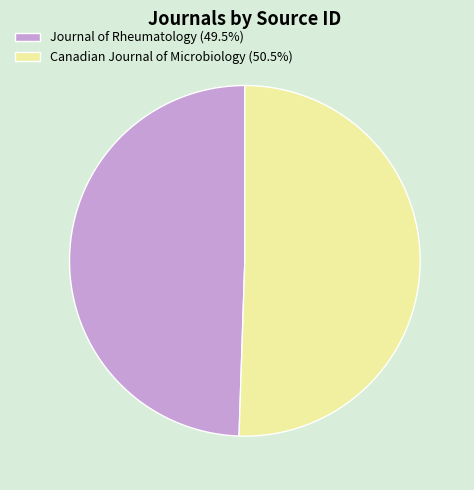

Is it true that Canadian Journal of Microbiology is 65% of the pie?

False